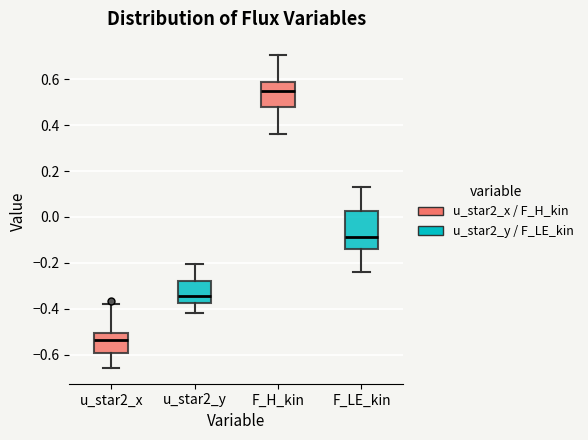

Comparing the boxes themselves (not the whiskers), which one is the tallest?

F_LE_kin